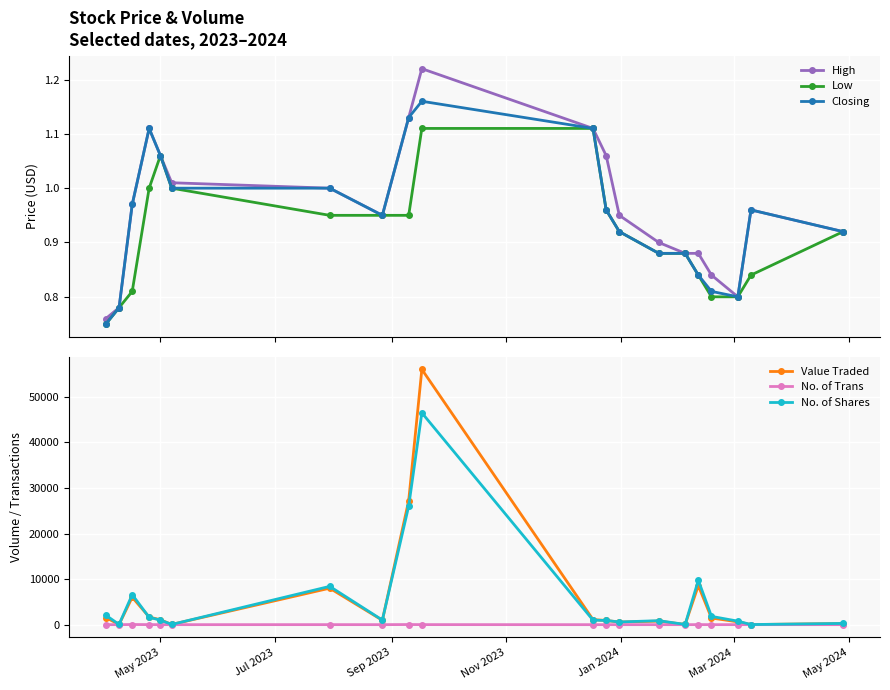

How many categories are shown in the chart?

20